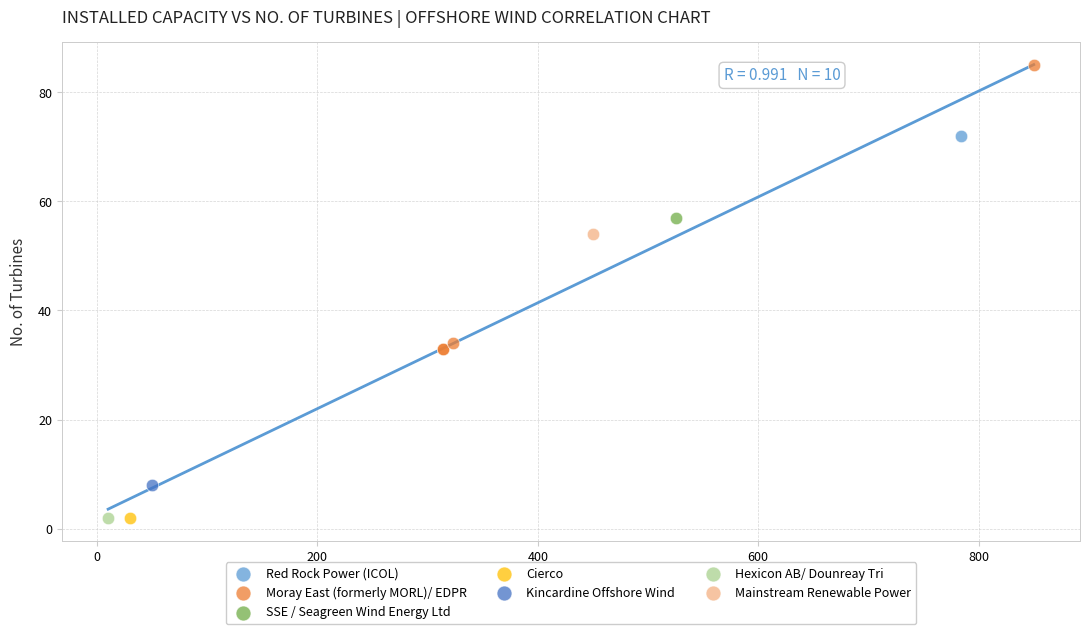

What are all the series names shown in the legend?

Red Rock Power (ICOL), Moray East (formerly MORL)/ EDPR, SSE / Seagreen Wind Energy Ltd, Cierco, Kincardine Offshore Wind, Hexicon AB/ Dounreay Tri, Mainstream Renewable Power